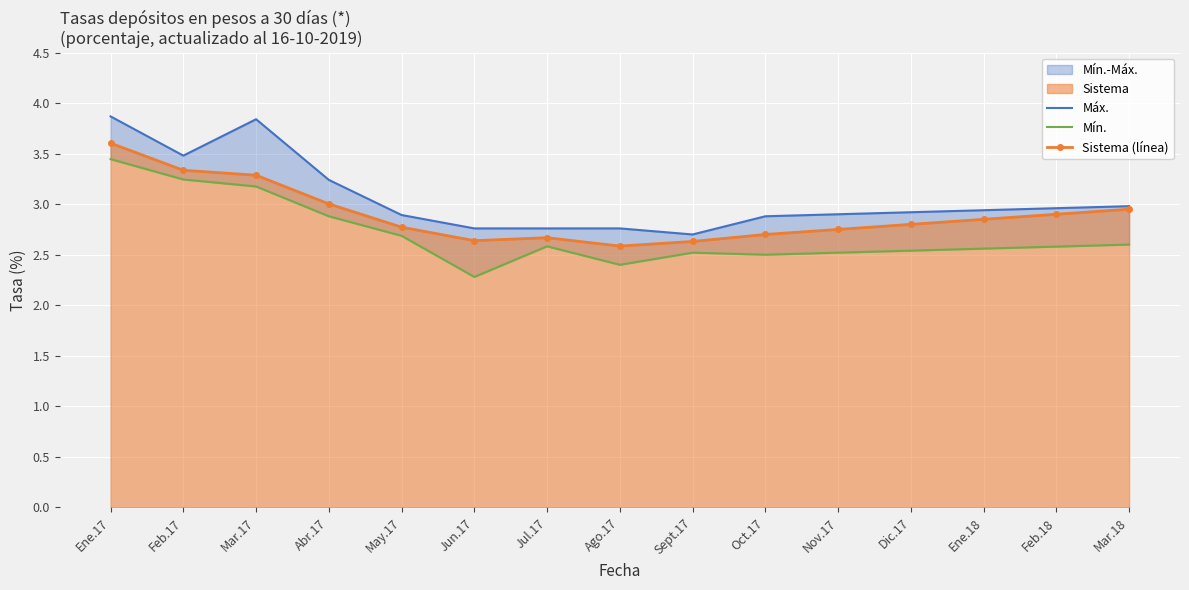

What position from the left is Jul.17?

7